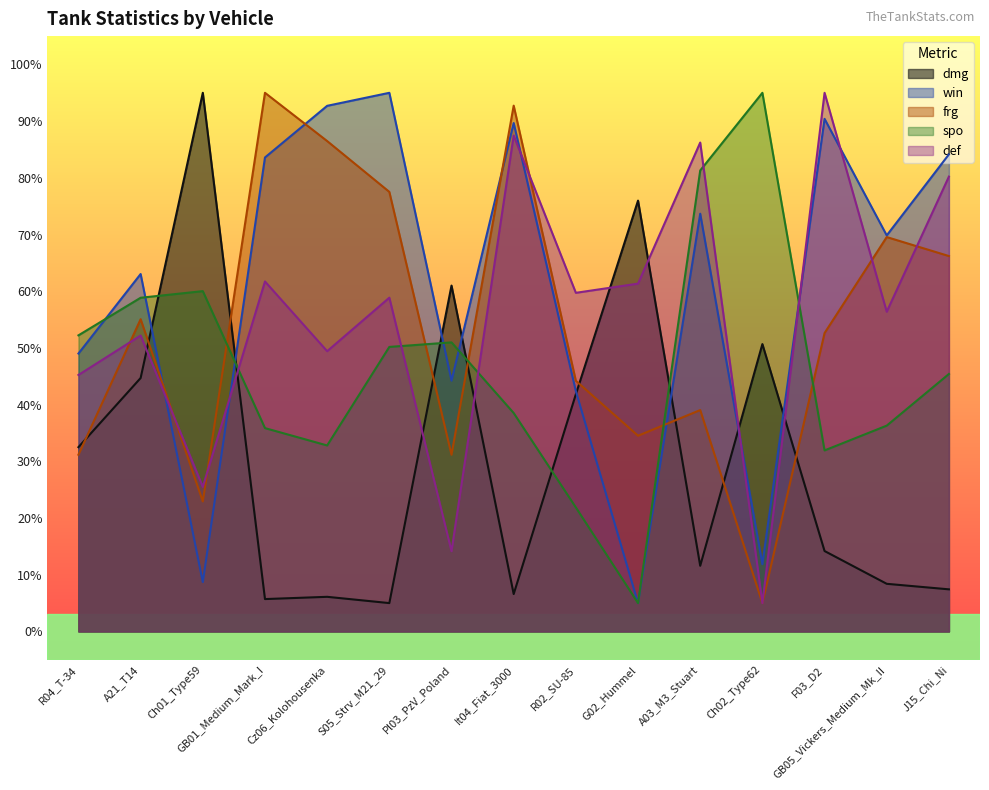

What is the spread (max minus min) of values at Pl03_PzV_Poland?

46.8